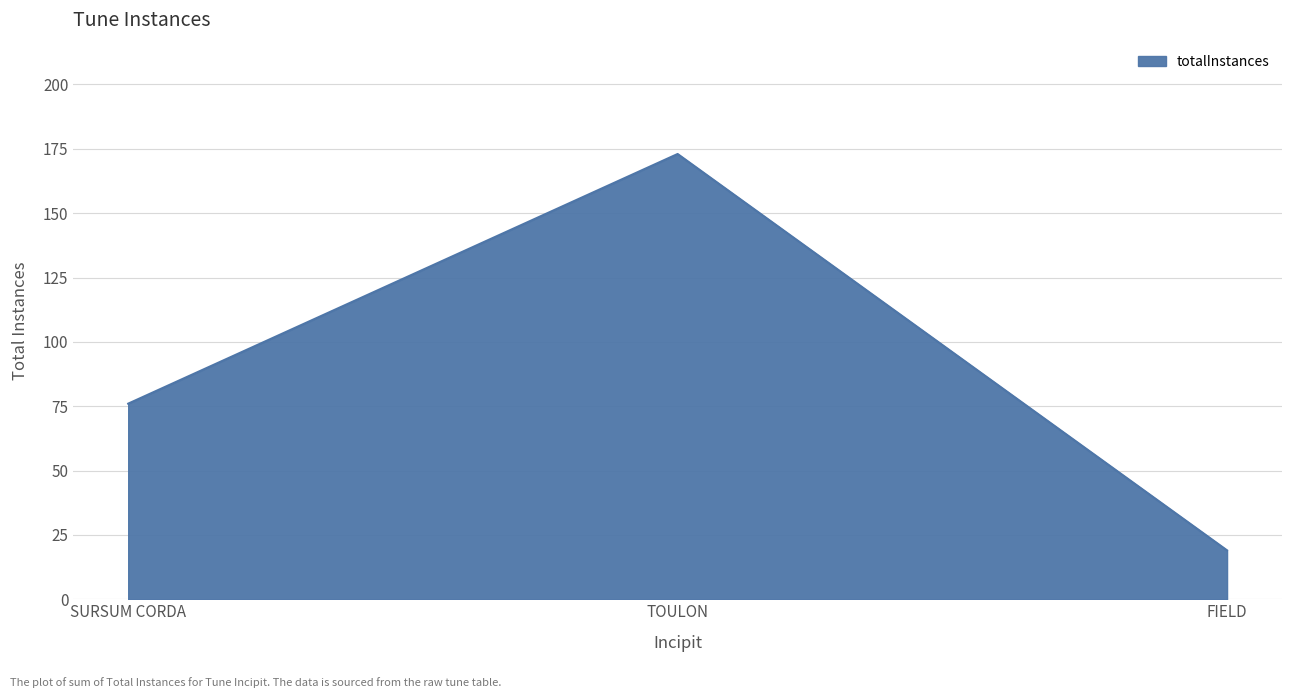

What is the difference between the maximum and minimum values?

154